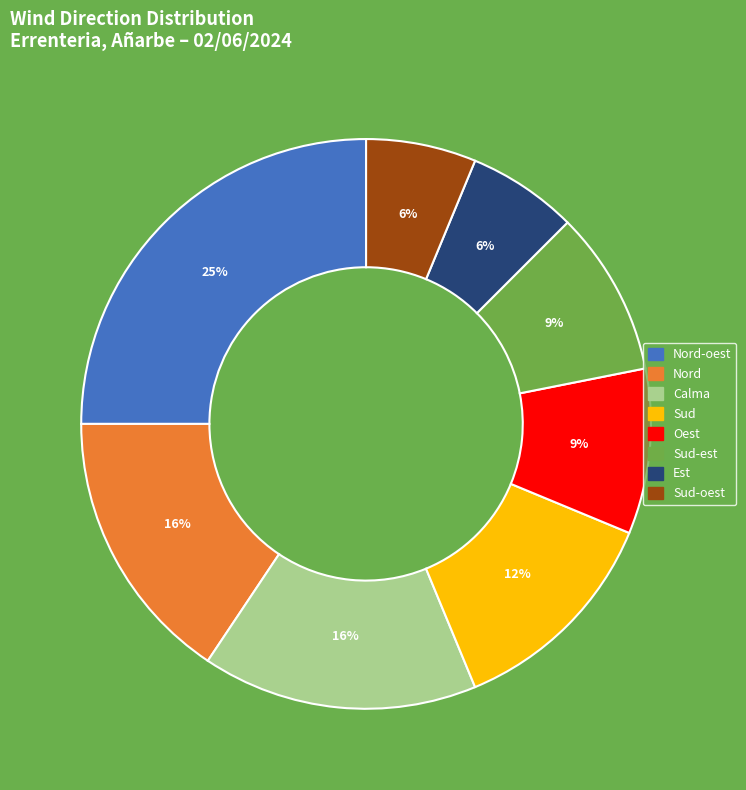

To the nearest percent, what is the average slice percentage?

12%